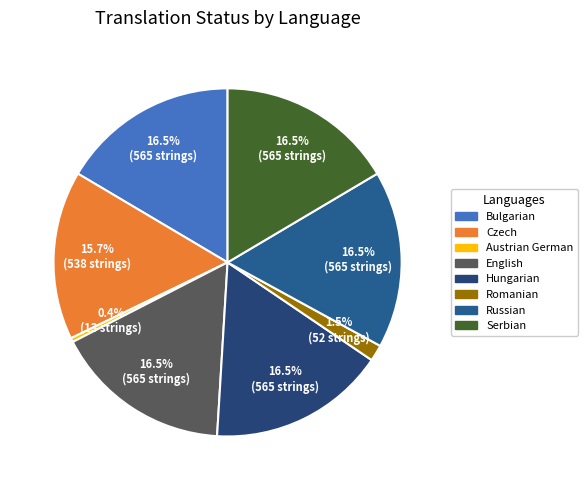

Count the number of slices in the pie.

8